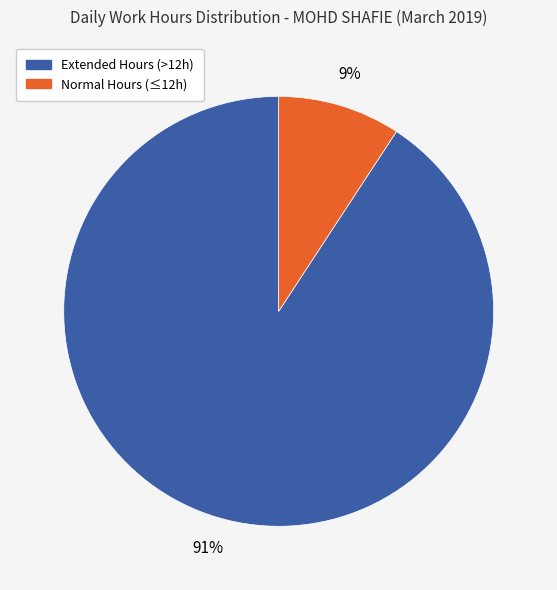

Is there any slice that represents more than half of the pie?

Yes